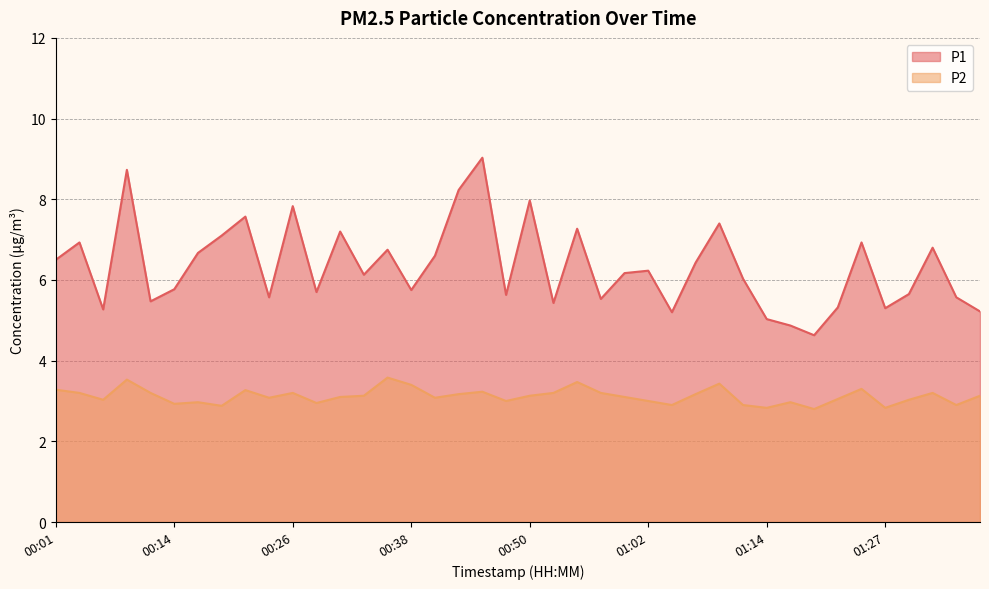

The P2 series shows 3.2 at 00:53. True or false?

True